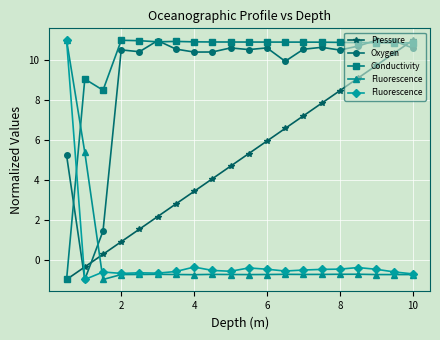

How many intersections are there between Oxygen and Pressure?

3